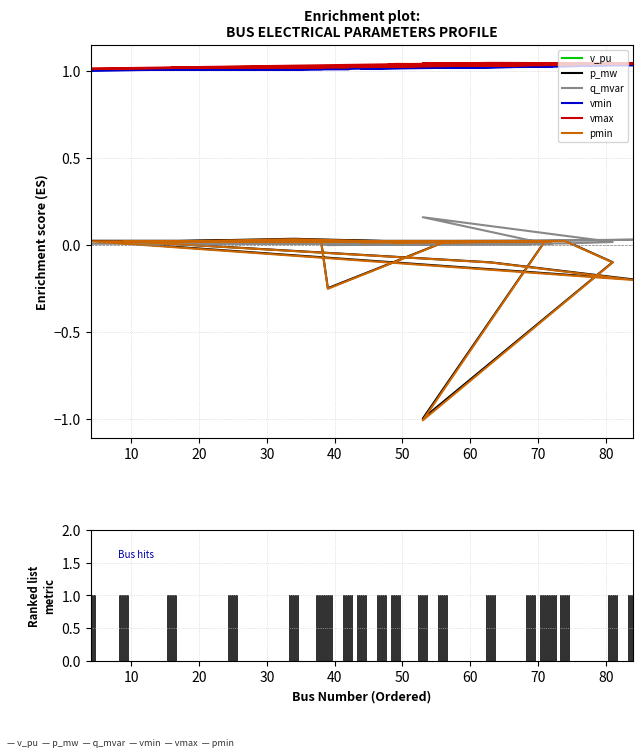

Which series has the largest range (max minus min)?

pmin